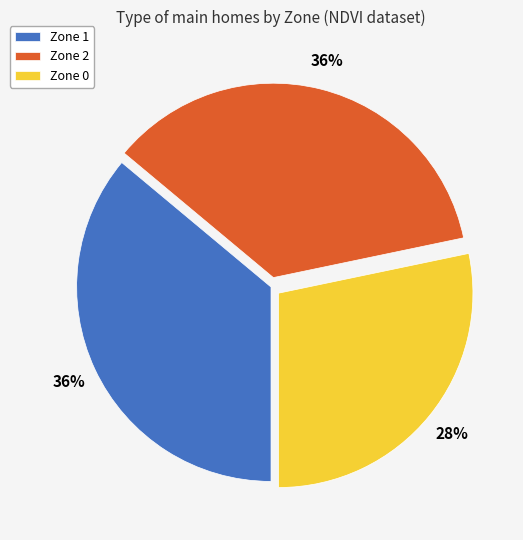

To the nearest percent, what percentage of the pie is Zone 0?

28%